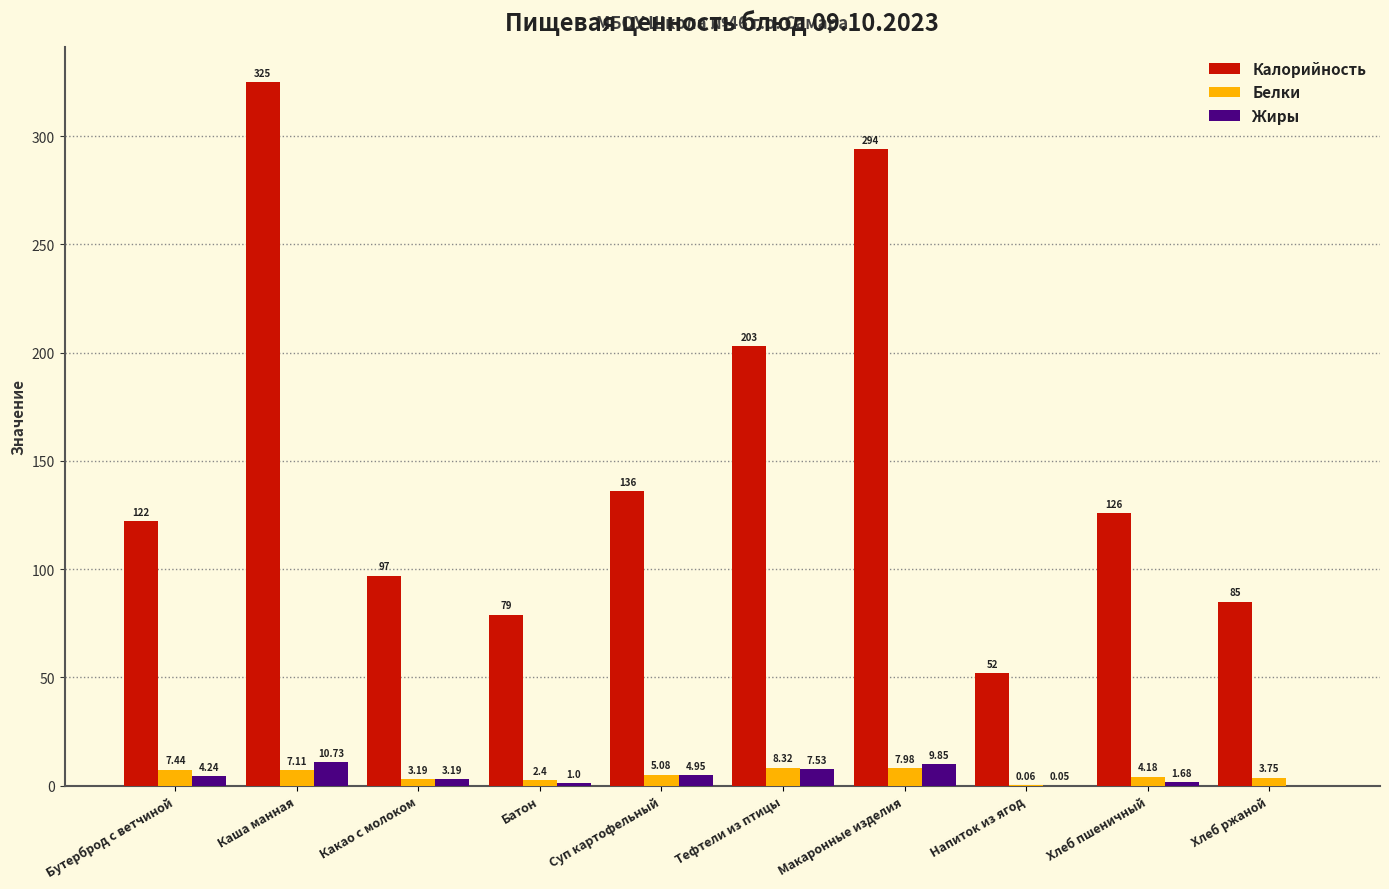

What is the sum of all Жиры values?

43.2